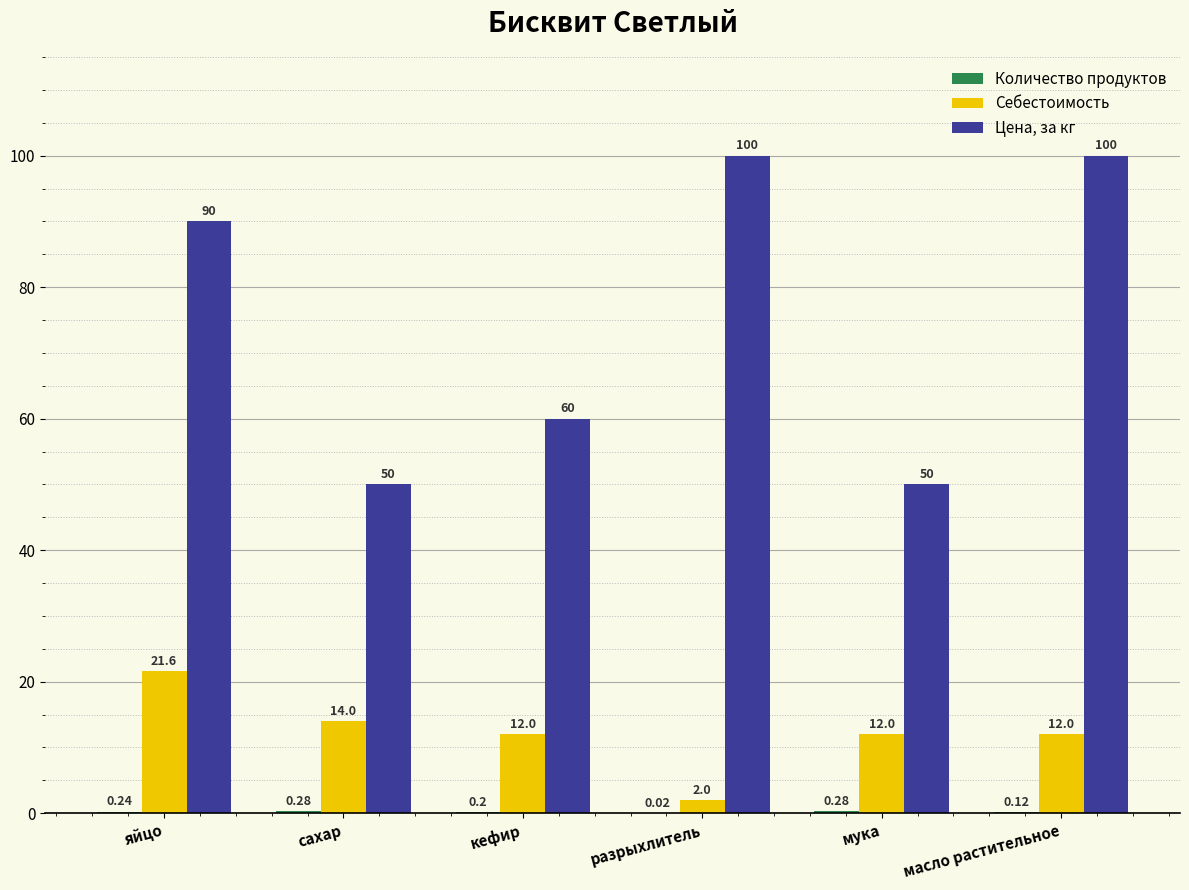

Which series changed the most between яйцо and мука?

Цена, за кг